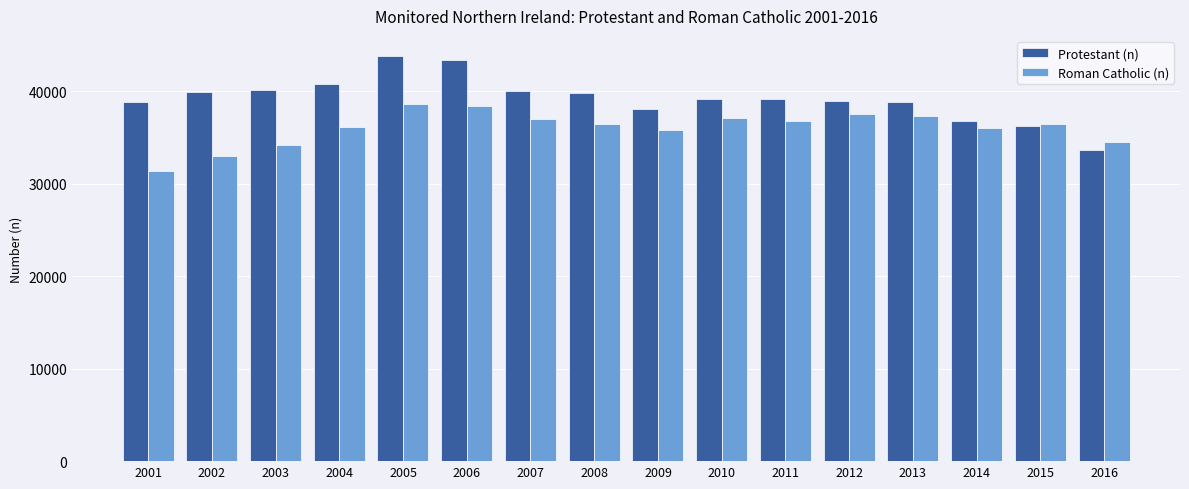

What is the difference between the highest and lowest values at 2010?

2101